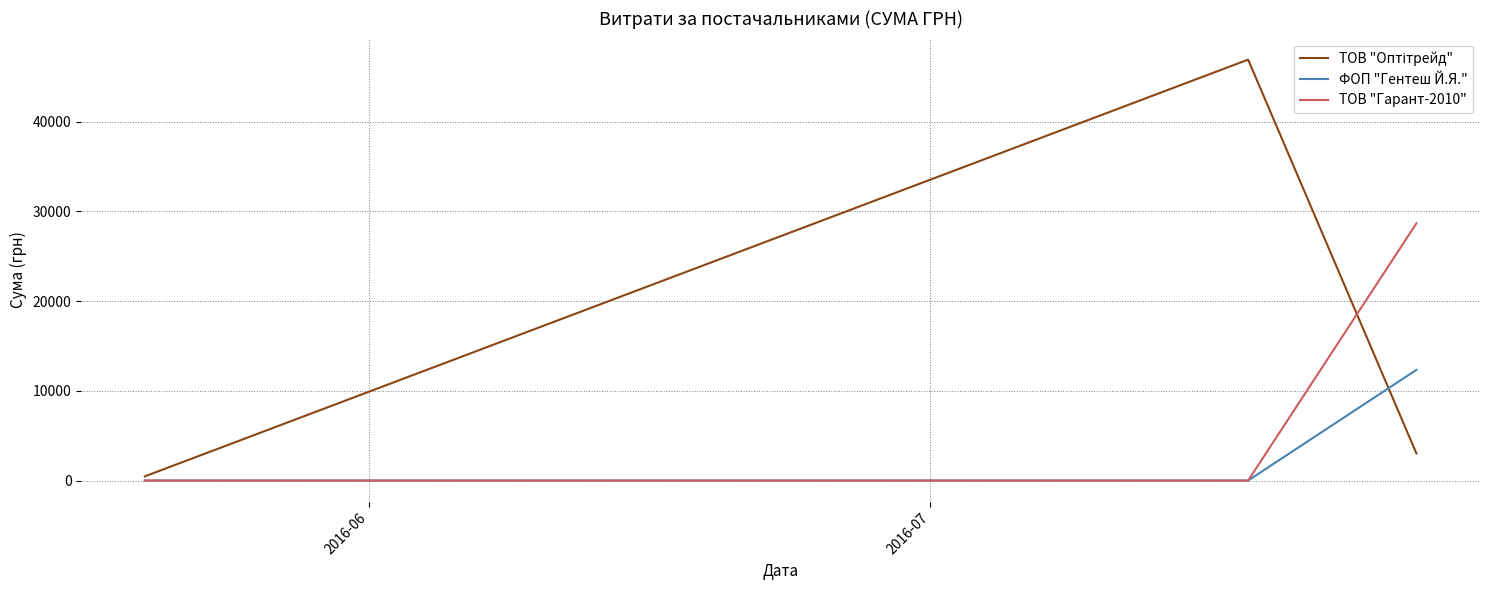

What is the maximum value for ТОВ "Гарант-2010"?

28662